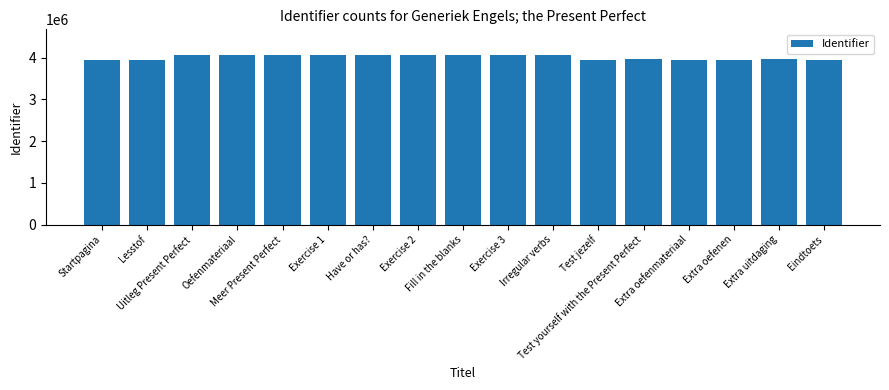

Is it true that the value at Exercise 1 is 2438437?

False